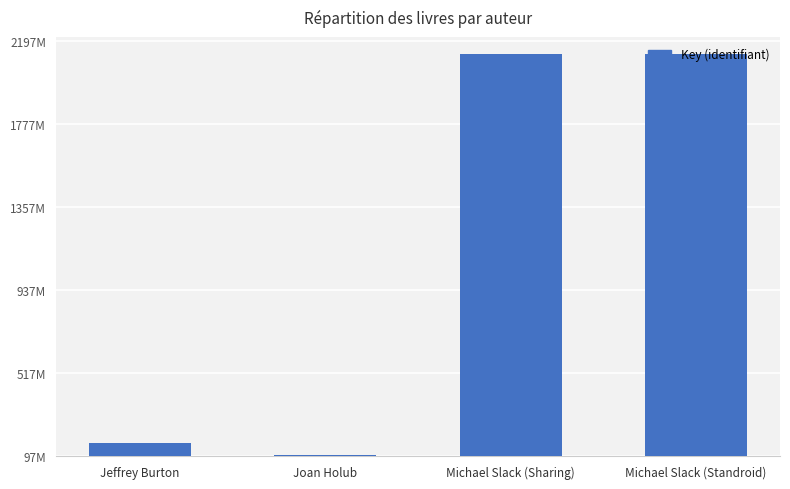

What is the change in value from Michael Slack (Sharing) to Michael Slack (Standroid)?

-682